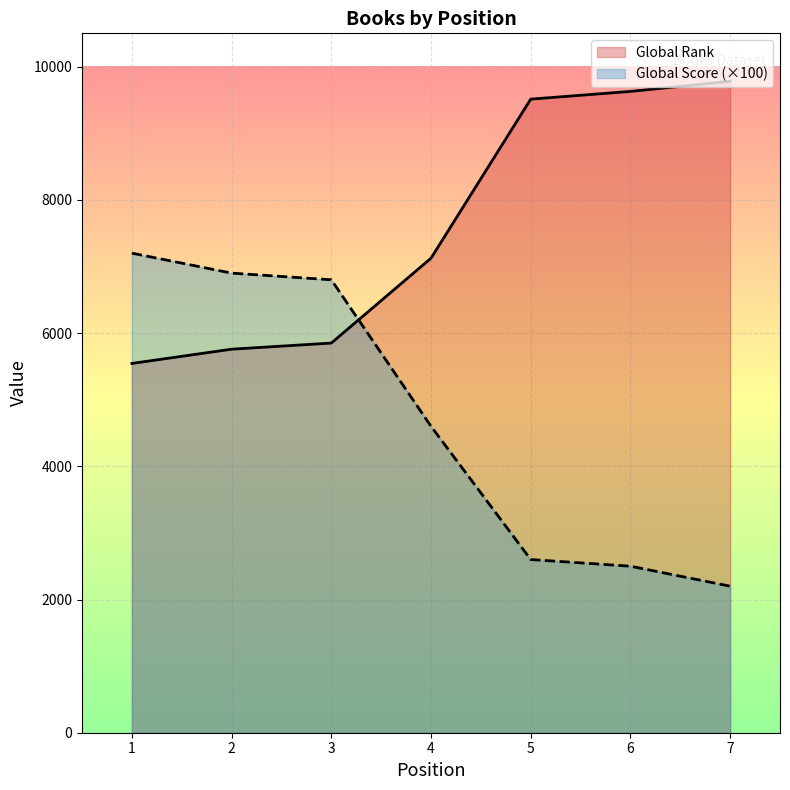

Which category has the highest value across all series?

7